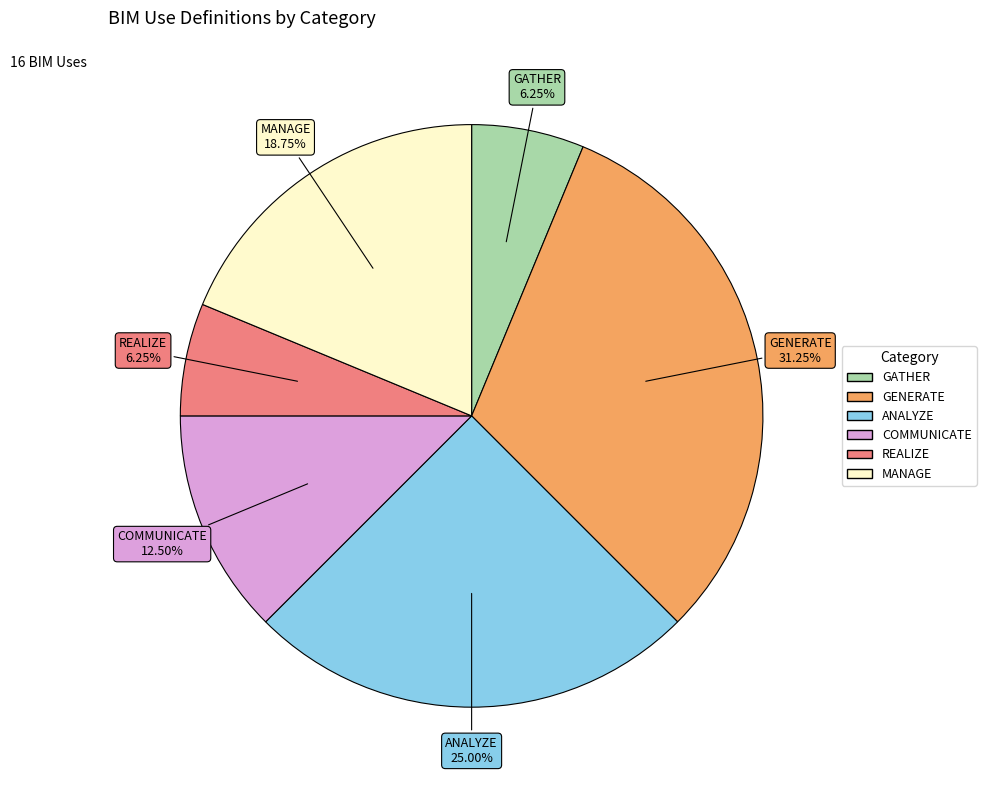

To the nearest percent, what percentage of the pie is MANAGE?

19%